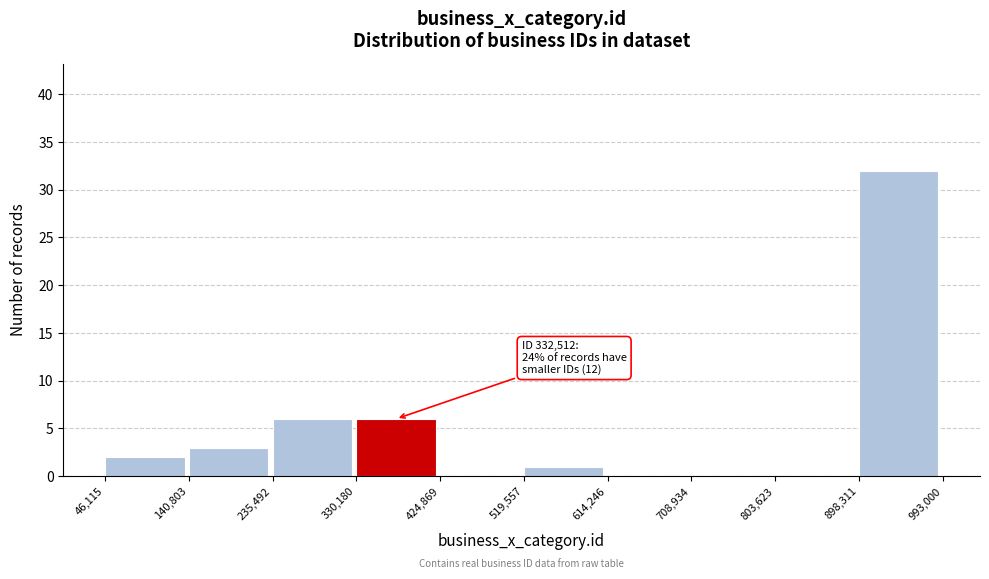

Over which range of the x-axis is the bar tallest?

898,311 to 993,000